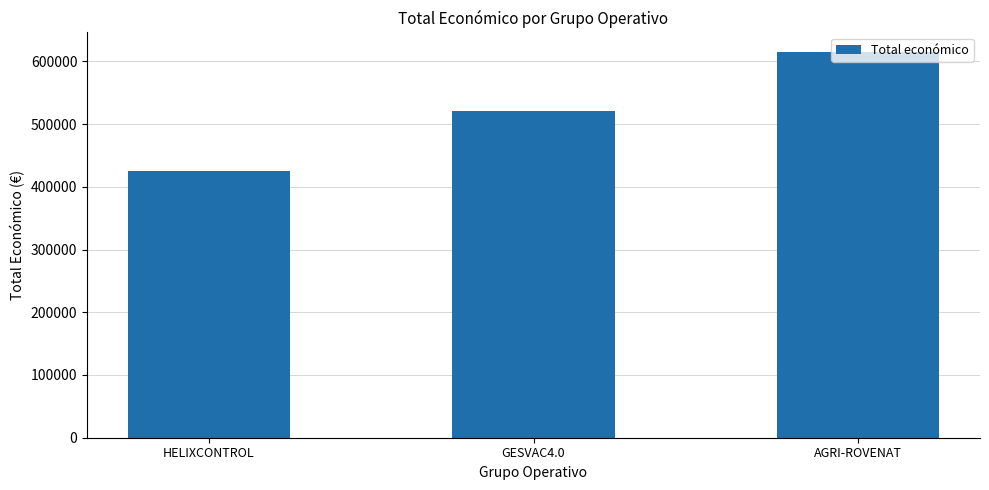

Reading left to right, transcribe all the data shown in this chart.

424720	520062	615375